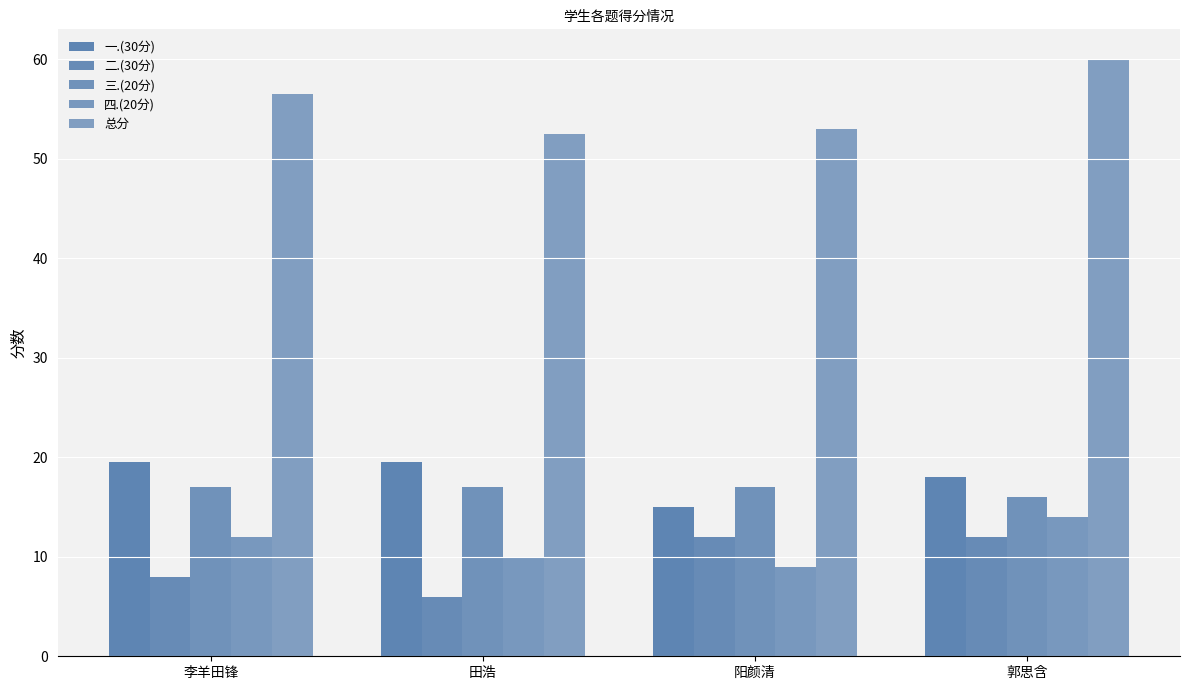

What is the value of the 三.(20分) bar at the 4th from the left?

16.0